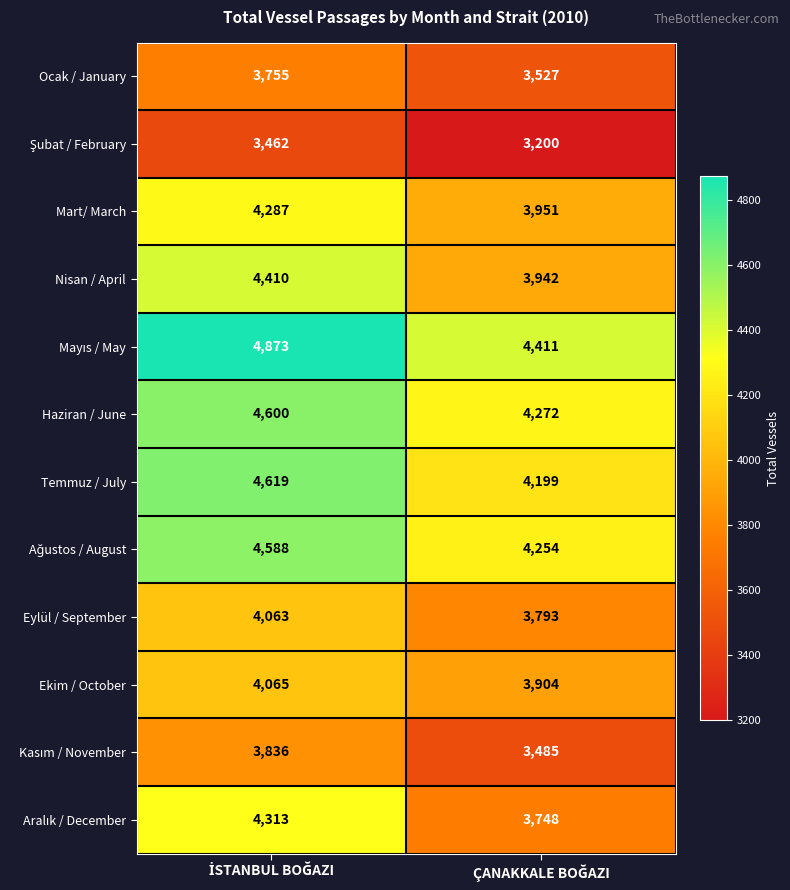

What is the minimum value shown in the chart?

3200